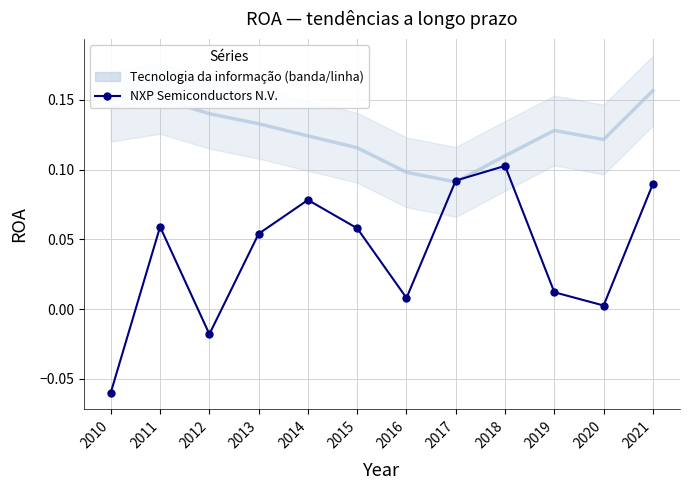

Count the number of data series in this chart.

2